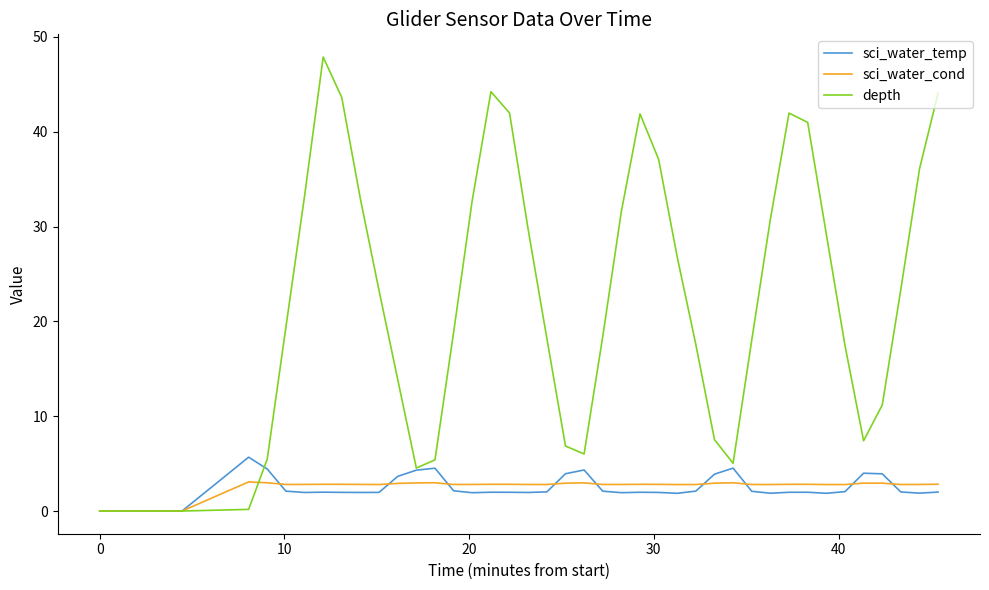

What is the maximum value shown in the chart?

47.9